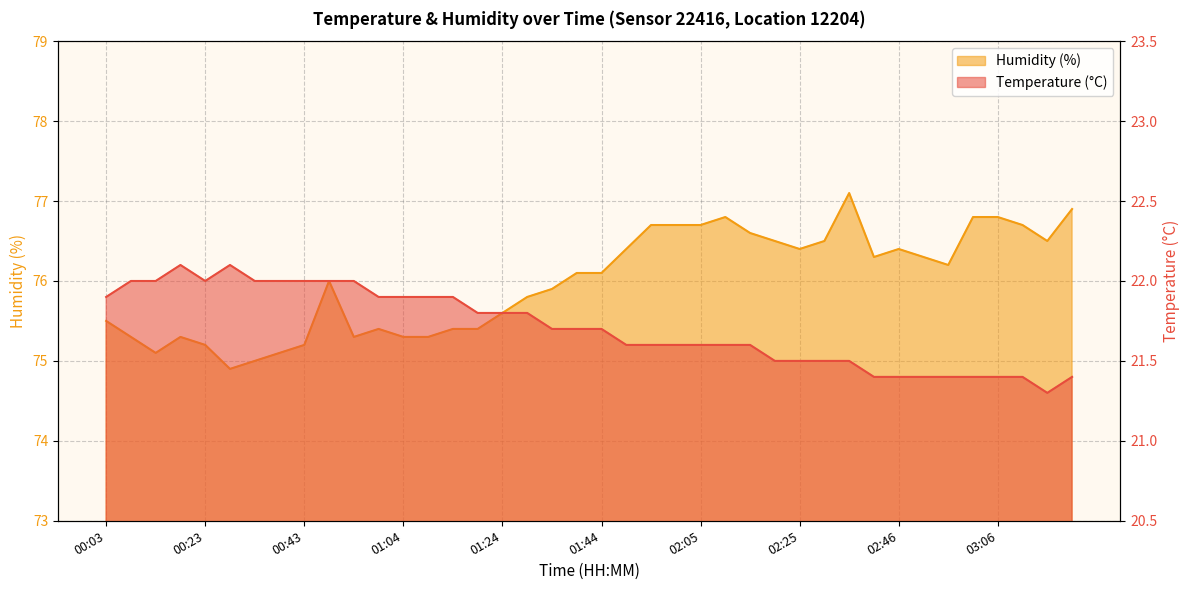

What is the label of the 15th point from the left?

01:14